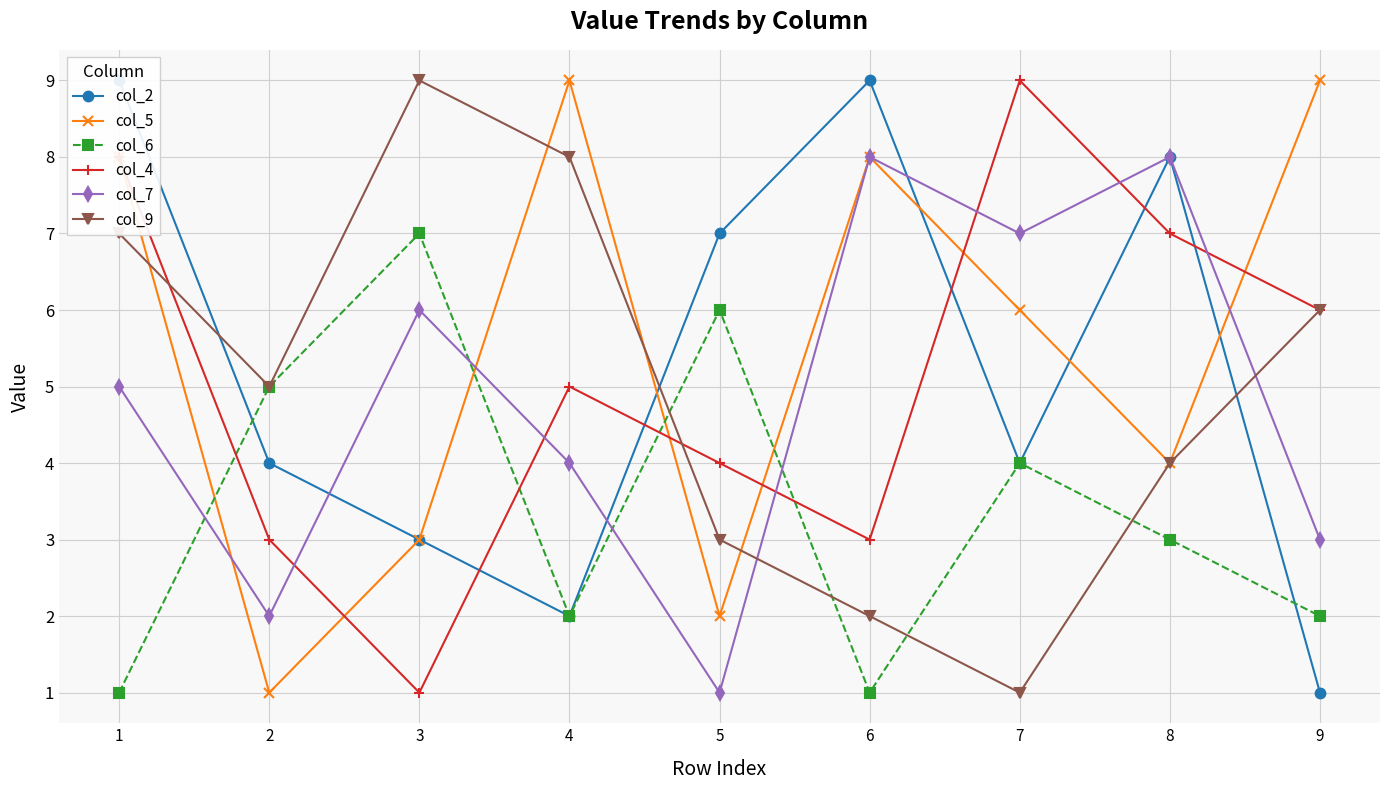

The value of col_7 at 6 is 13. True or false?

False